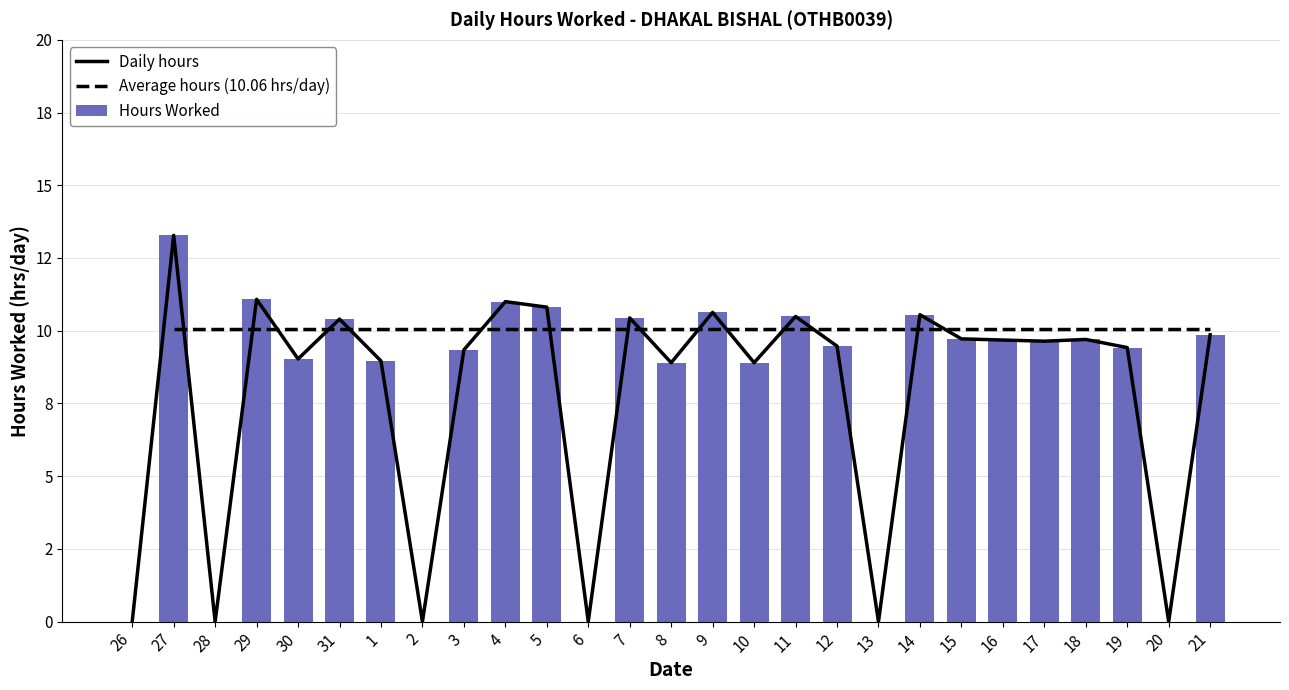

At which category is the sum across all series the highest?

27